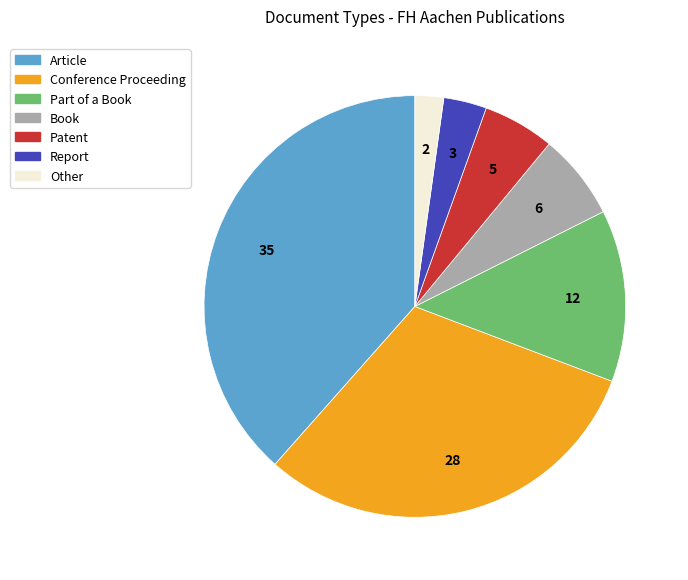

How many segments does this pie chart have?

7